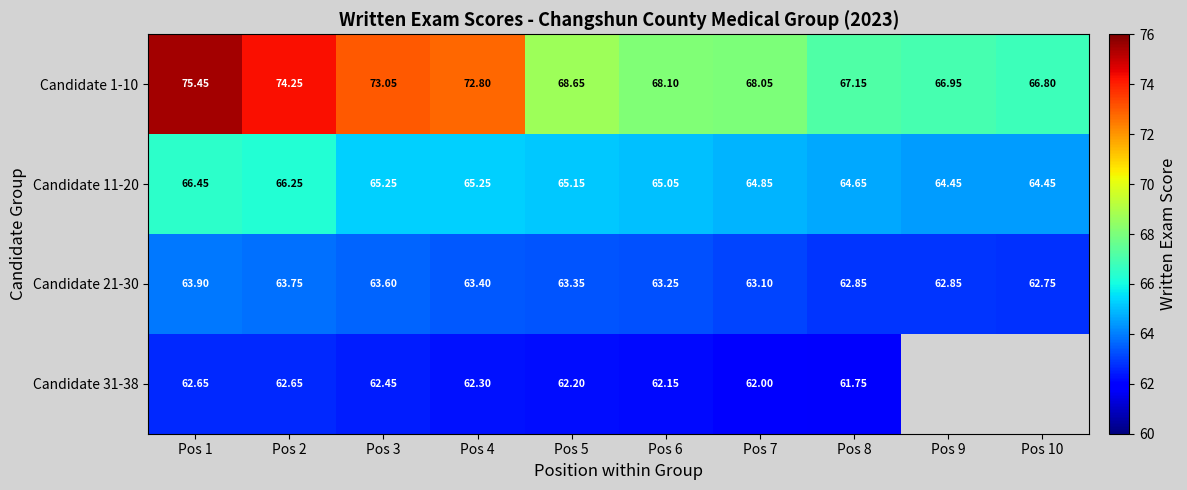

True or false: Candidate 21-30 has a value of 83.2 at Pos 5.

False